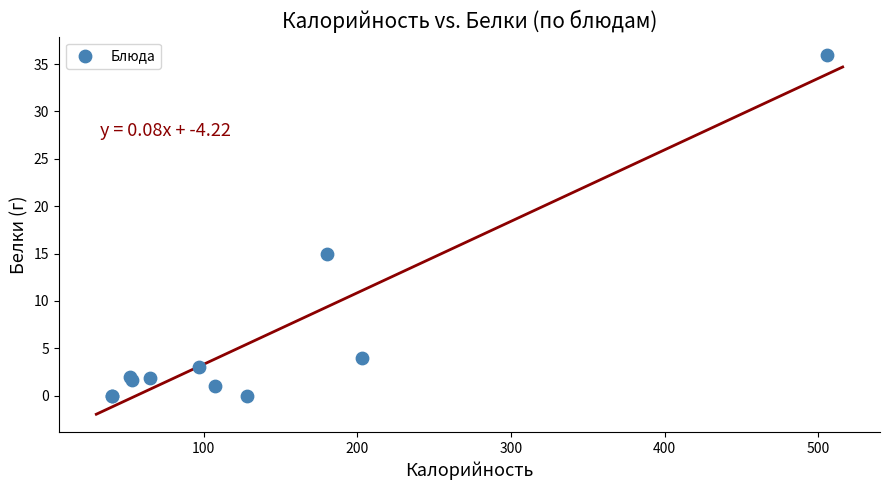

What Y value in the scatter plot is closest to 18?

15.0